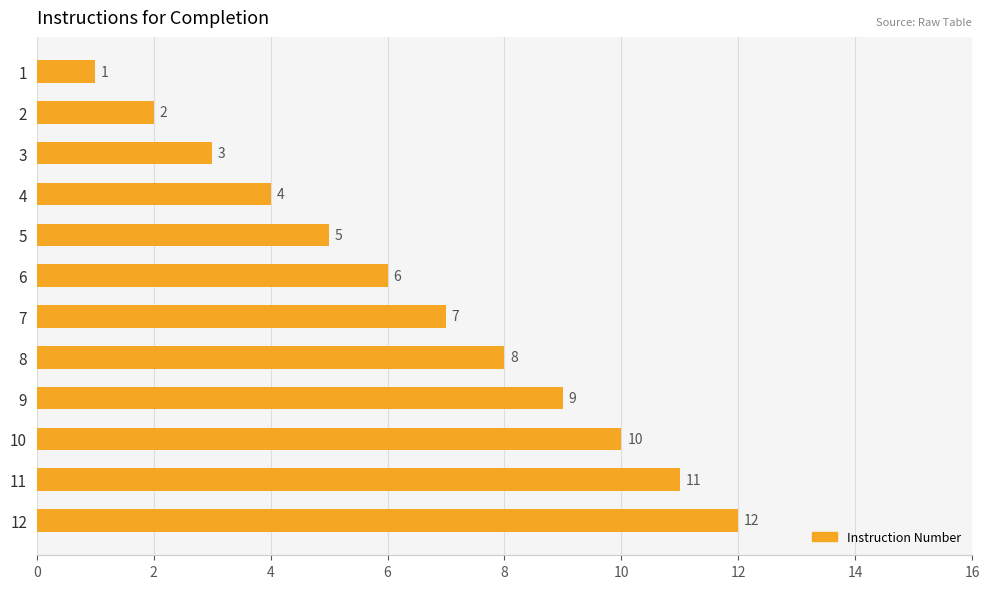

True or false: the data shows 3 at 2.

False